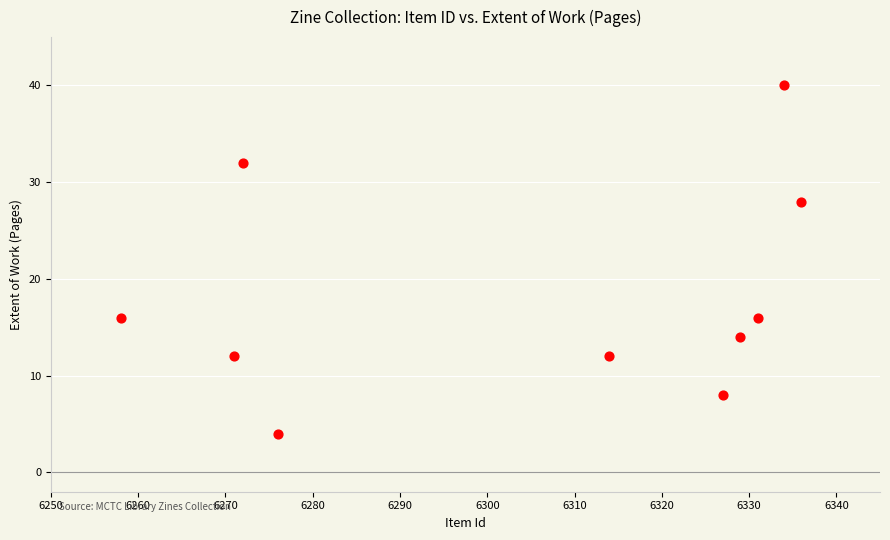

What is the range of X values (max minus min)?

78